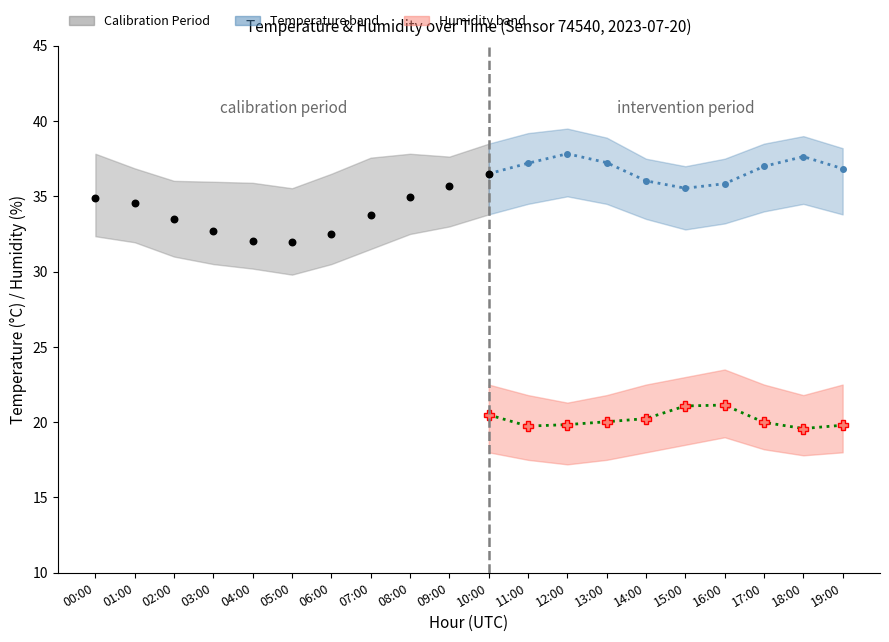

Which series contains the highest Y value?

temp_upper